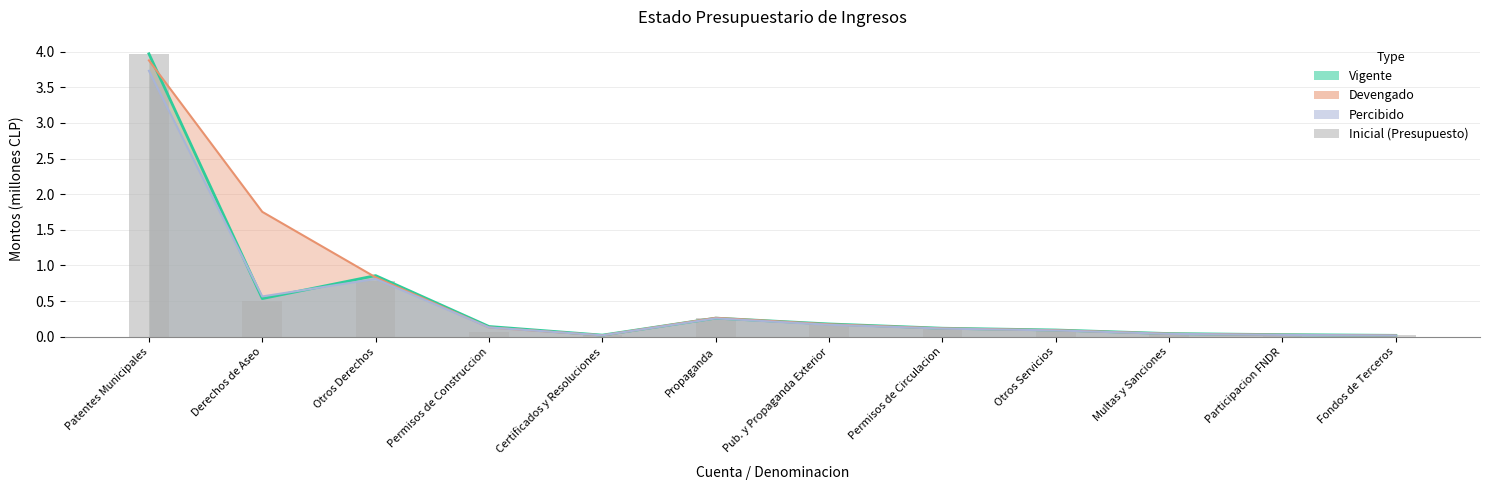

What is the label of the 6th bar from the right?

Pub. y Propaganda Exterior